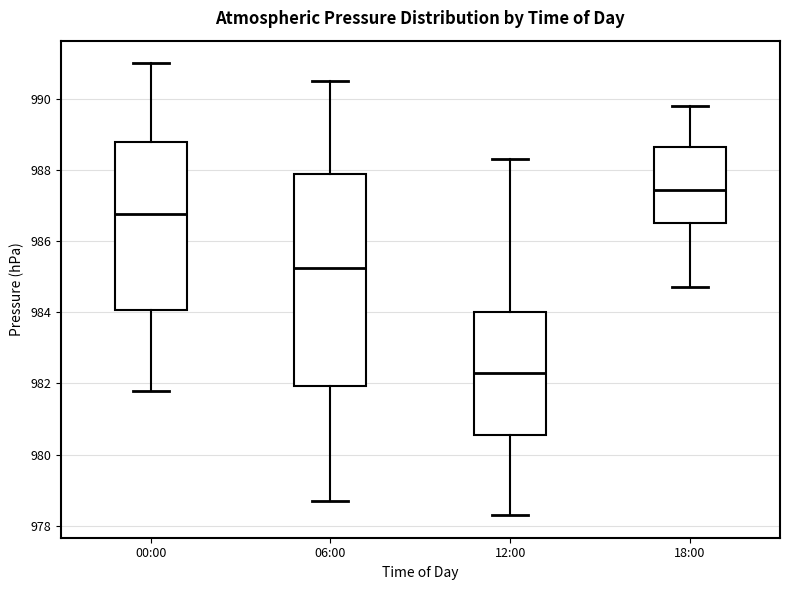

Which box's median line is the lowest?

12:00